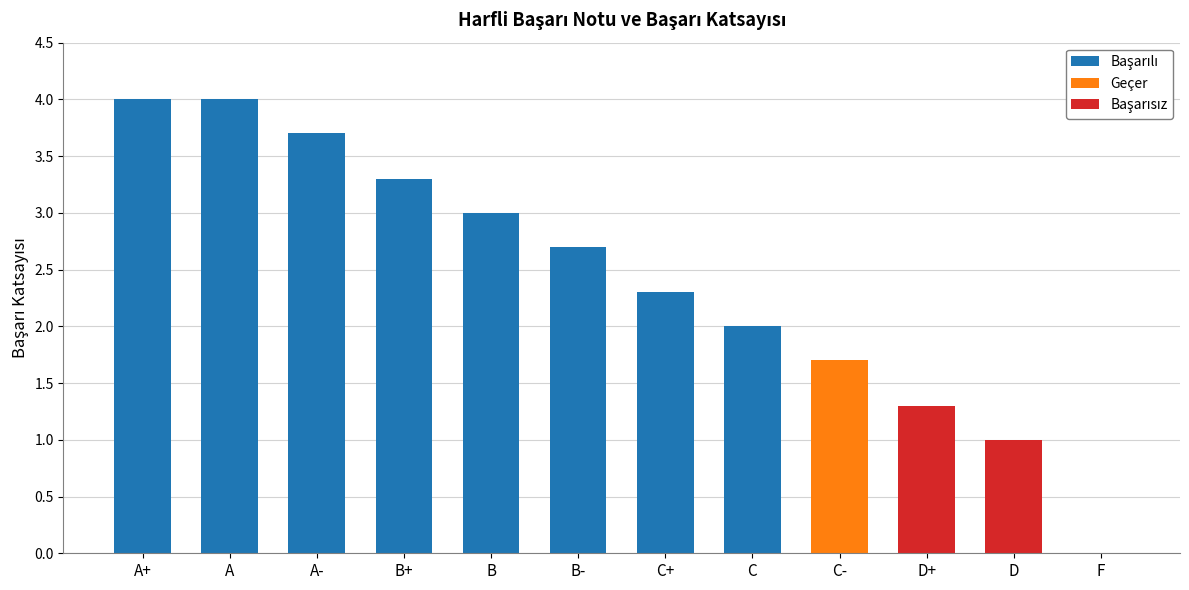

How many series are shown in this chart?

3